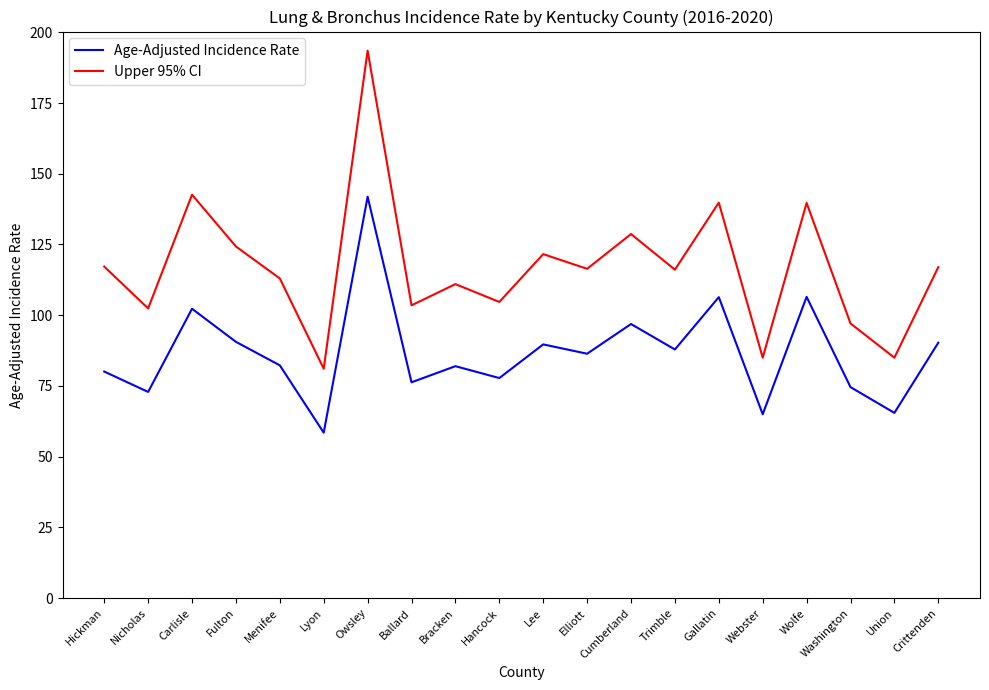

What is the maximum value shown in the chart?

193.5